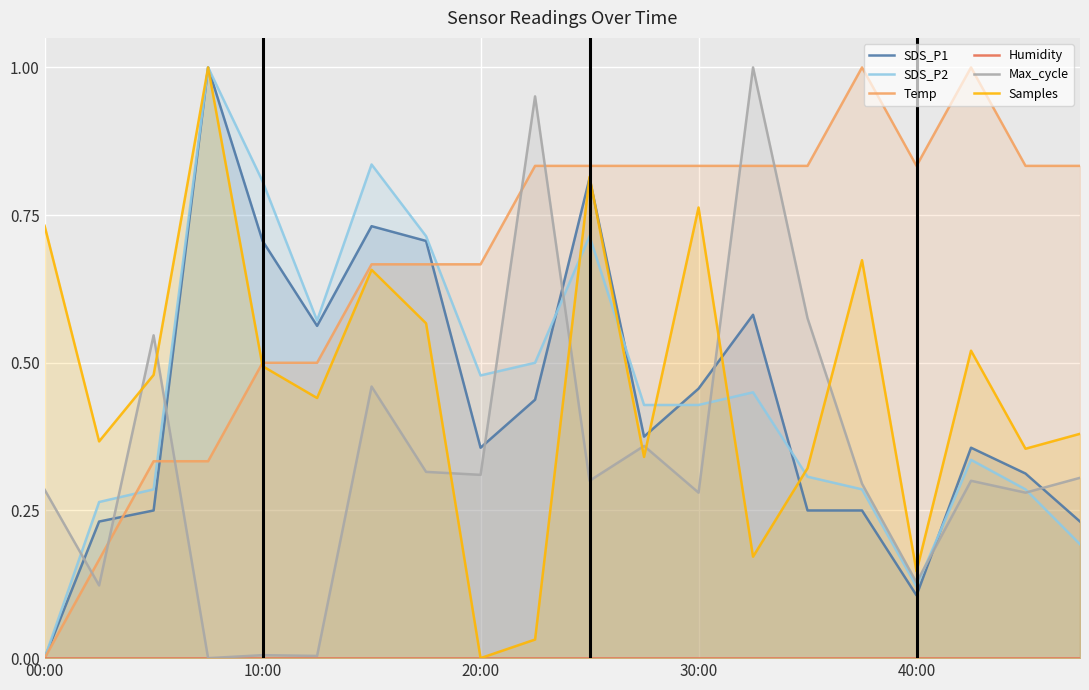

The SDS_P2 series shows 0.8 at 10:00. True or false?

True